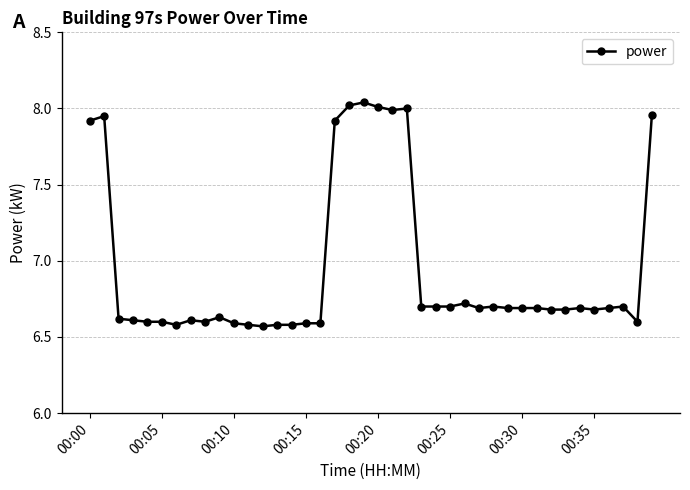

What is the difference between the maximum and minimum values?

1.5